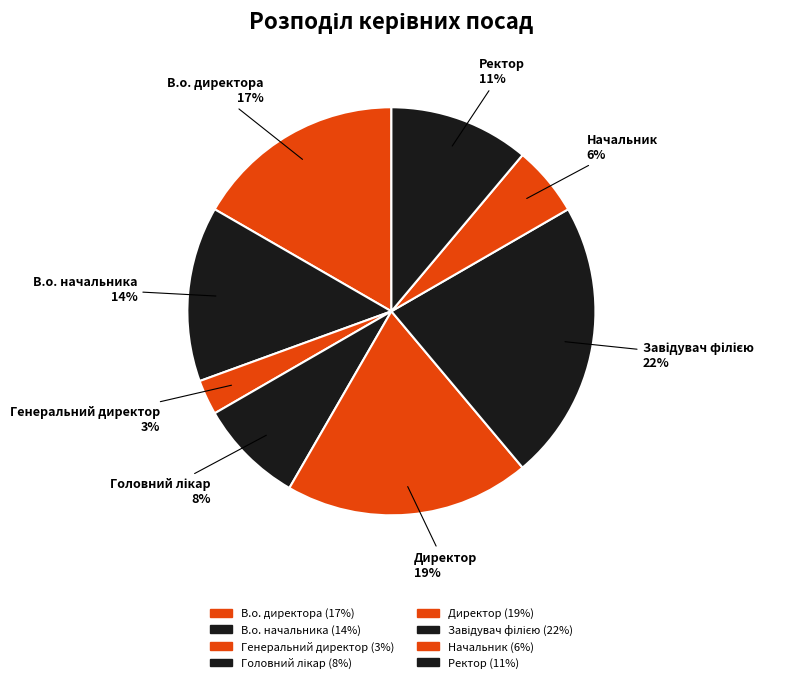

How many slices are in this pie chart?

8